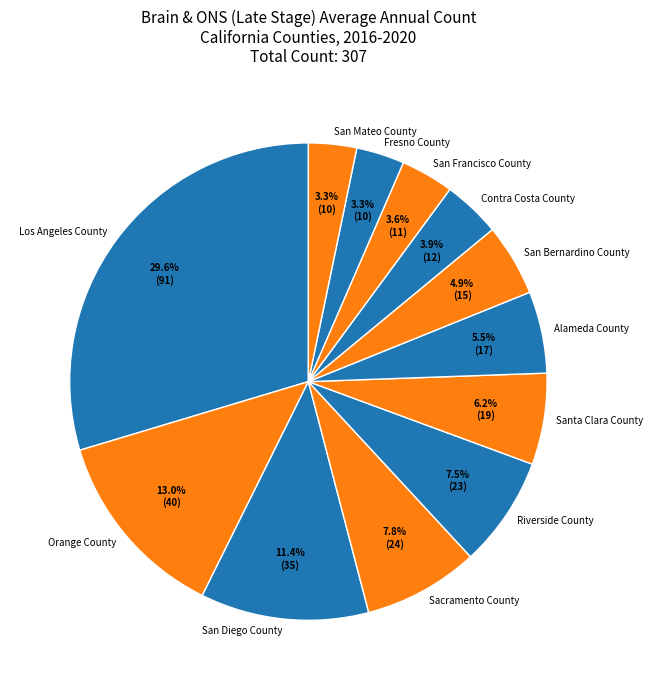

Is the sum of Riverside County and San Mateo County greater than half?

No